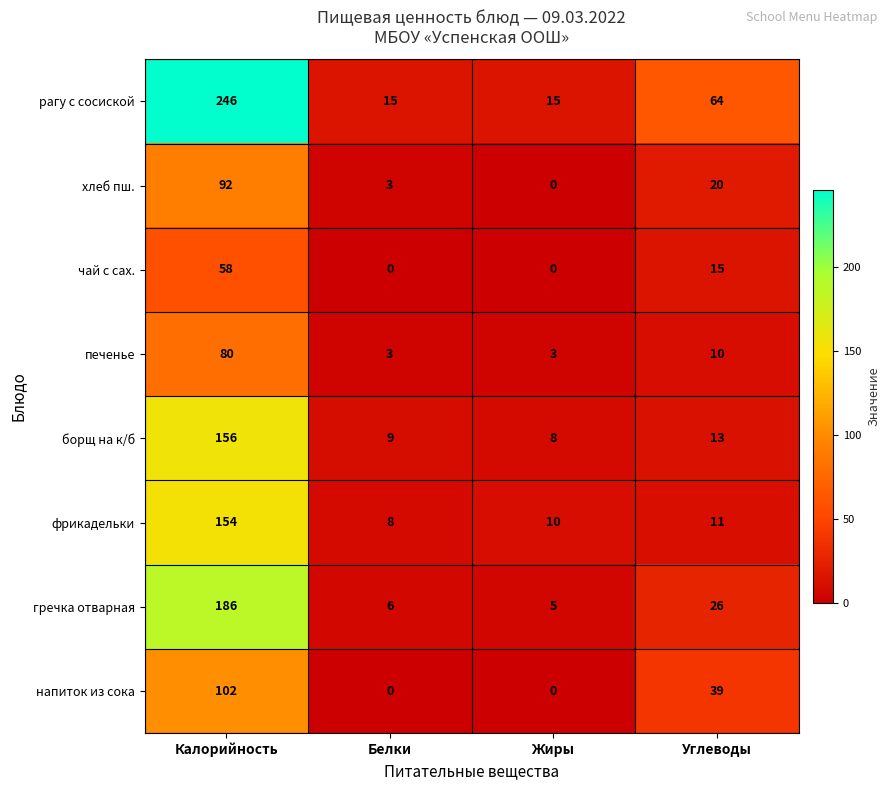

What is the difference between the second highest and second lowest values in the напиток из сока series?

39